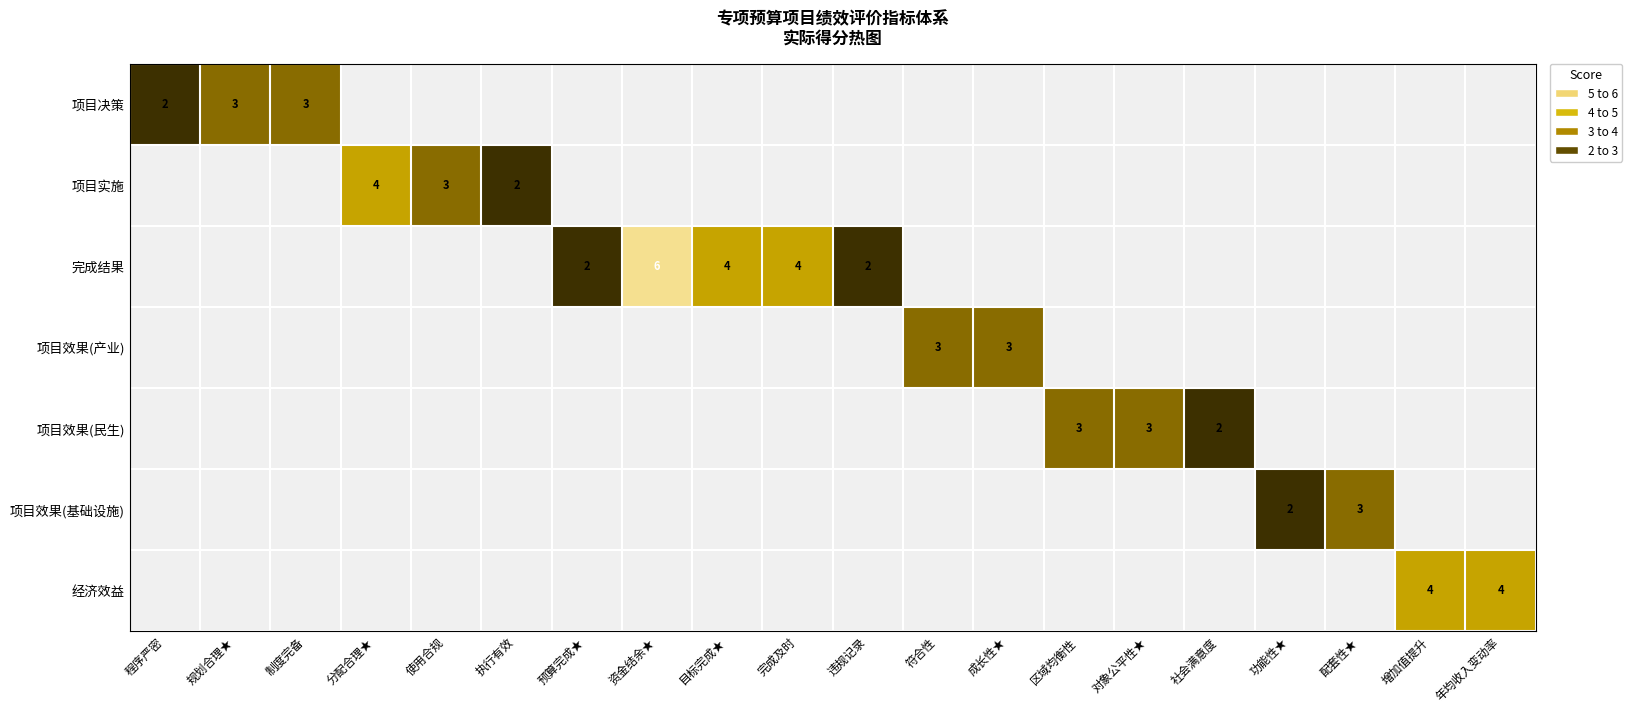

At which category is the sum across all series the highest?

资金结余★